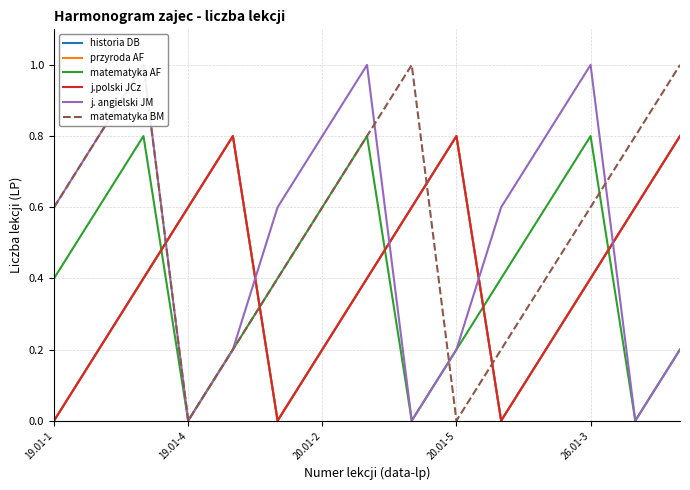

At how many categories does at least one series exceed 0?

15